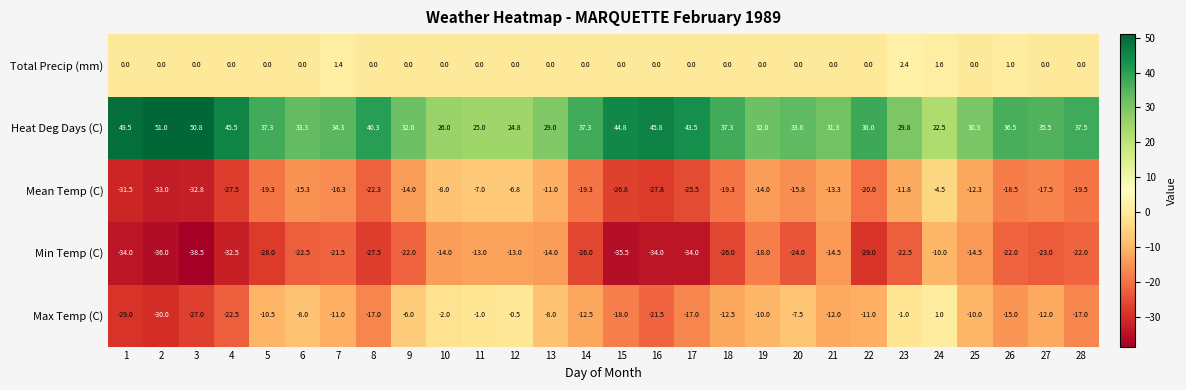

What is the difference between the highest and lowest values at 15?

80.3